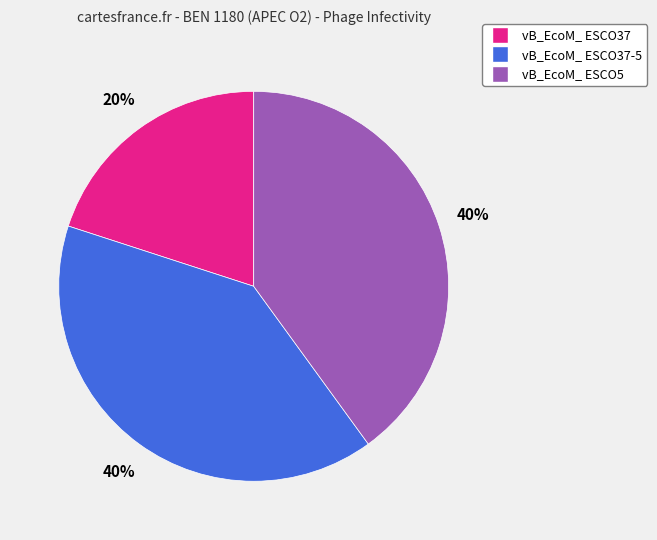

Count the number of slices in the pie.

3